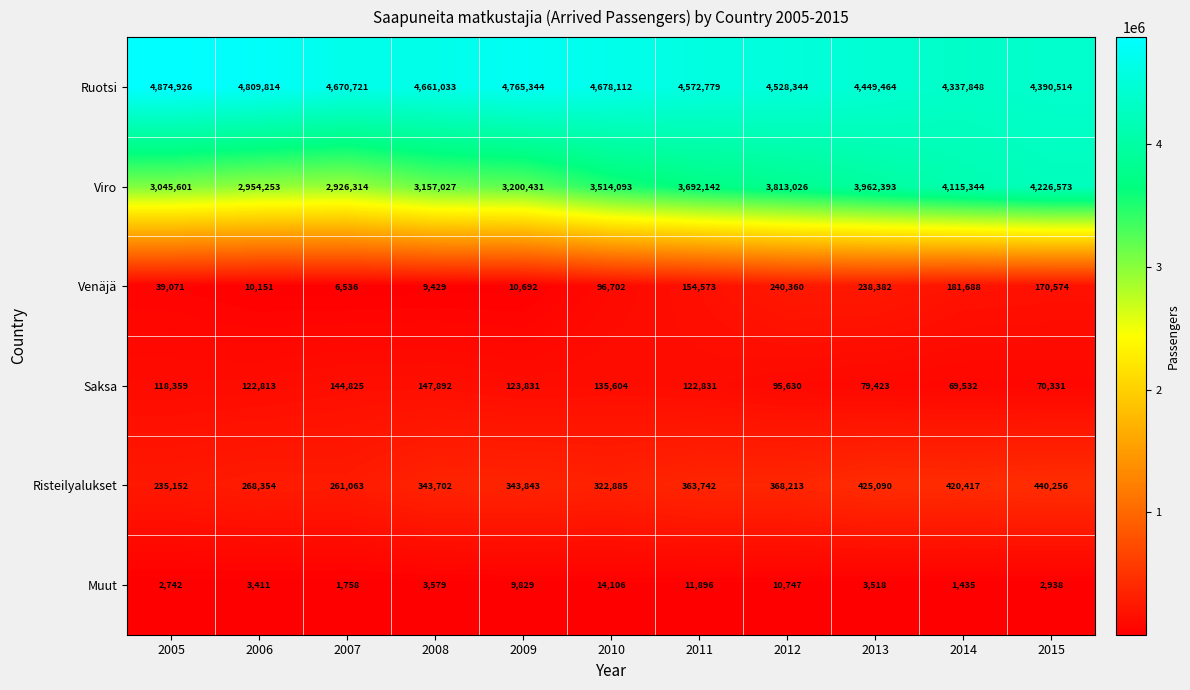

Which series changed the most between 2005 and 2008?

Ruotsi